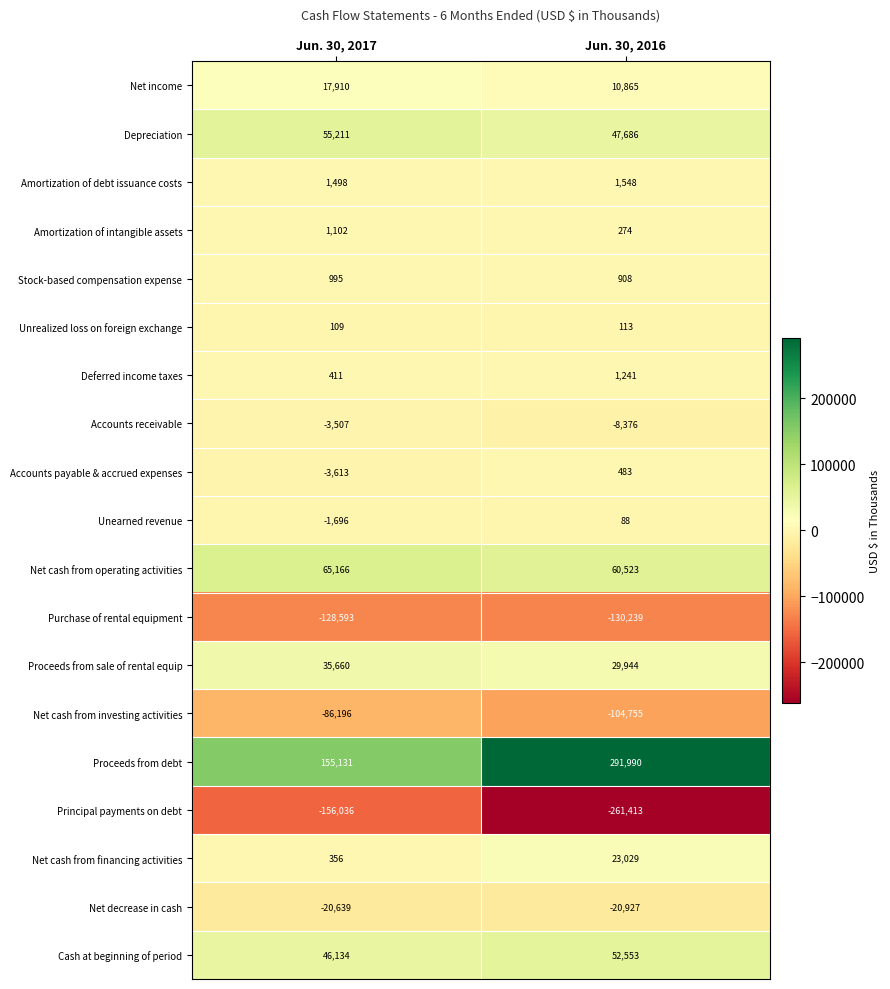

Which series changed the most between Jun. 30, 2017 and Jun. 30, 2016?

Proceeds from debt